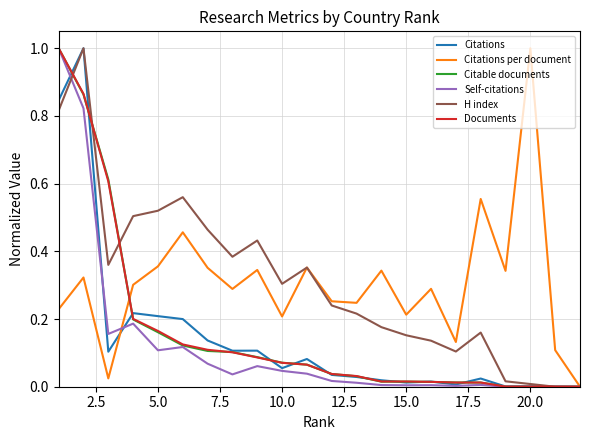

What is the maximum value for Citations?

1.0